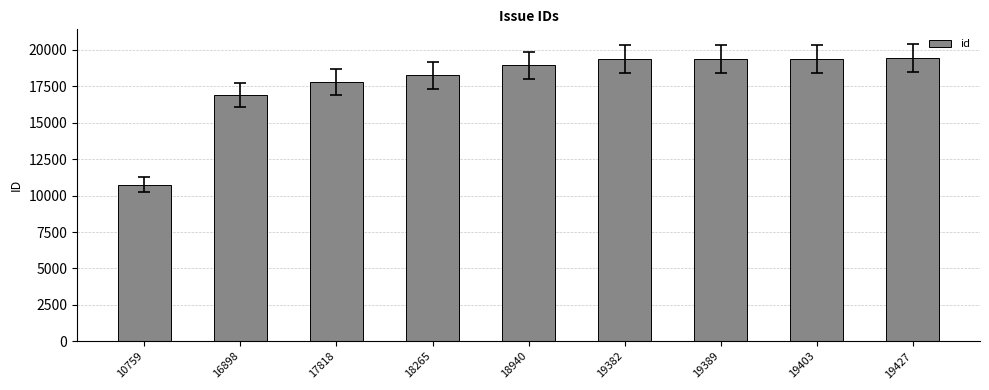

Which category has the lowest value across all series?

10759